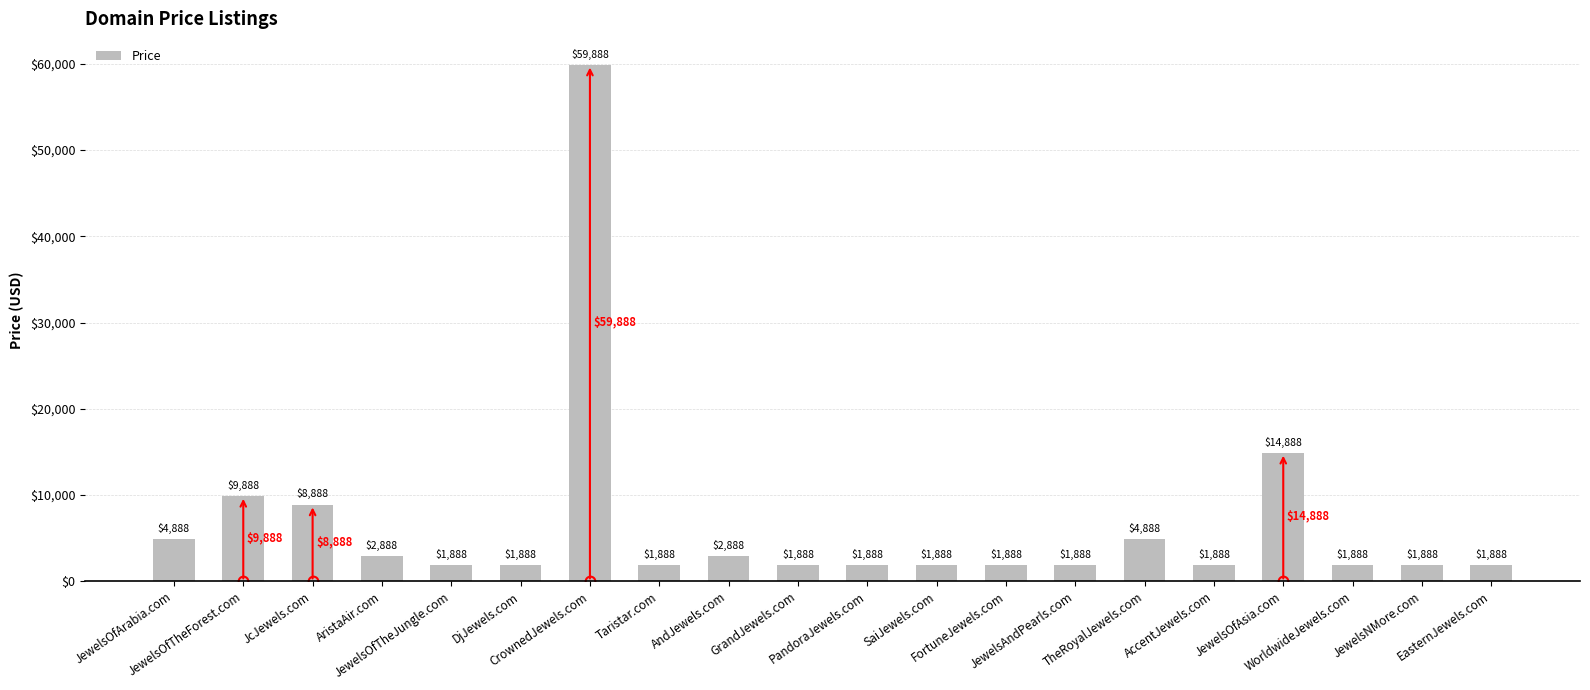

What is the value of the 11th bar from the left?

1888